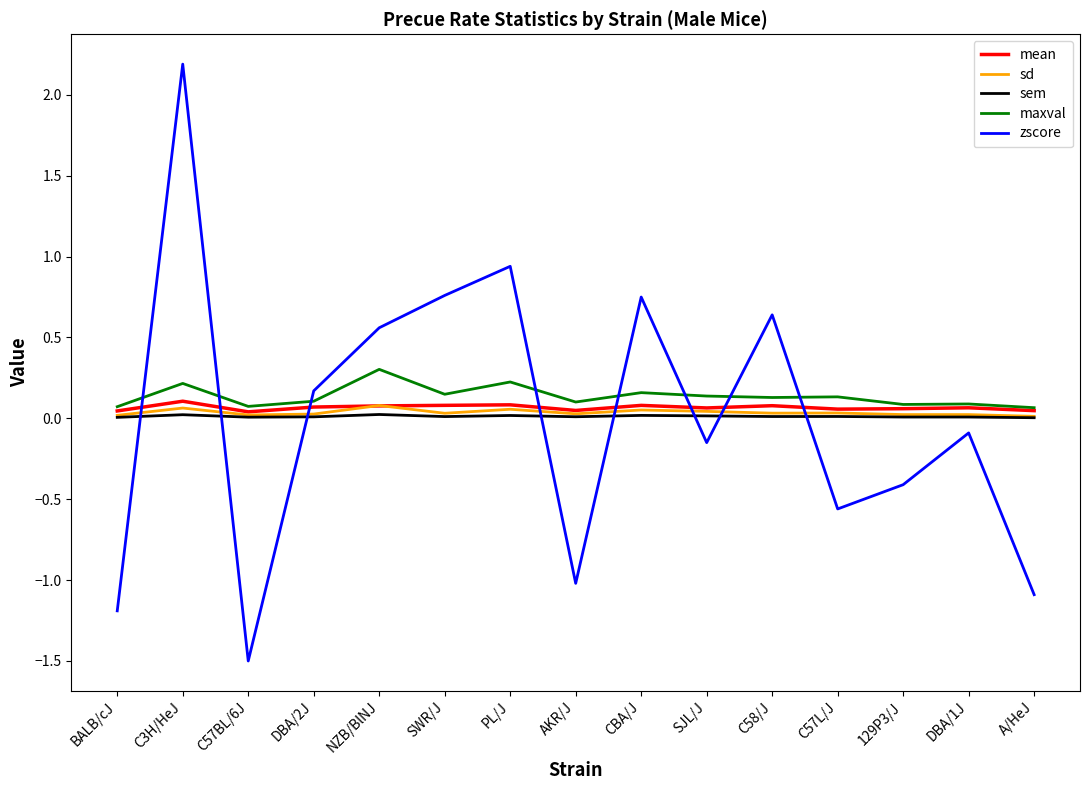

Which series ends up on top after the final intersection of maxval and zscore?

maxval